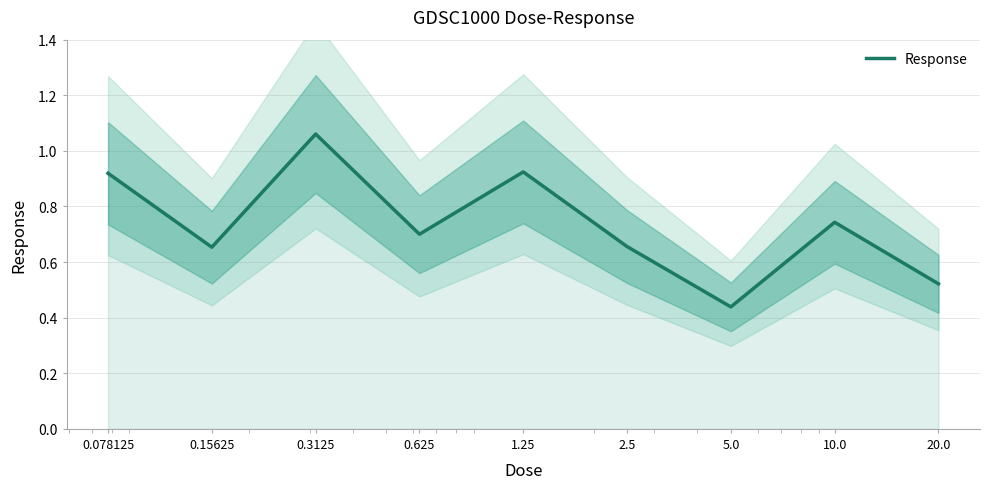

Where is the first local minimum?

0.15625